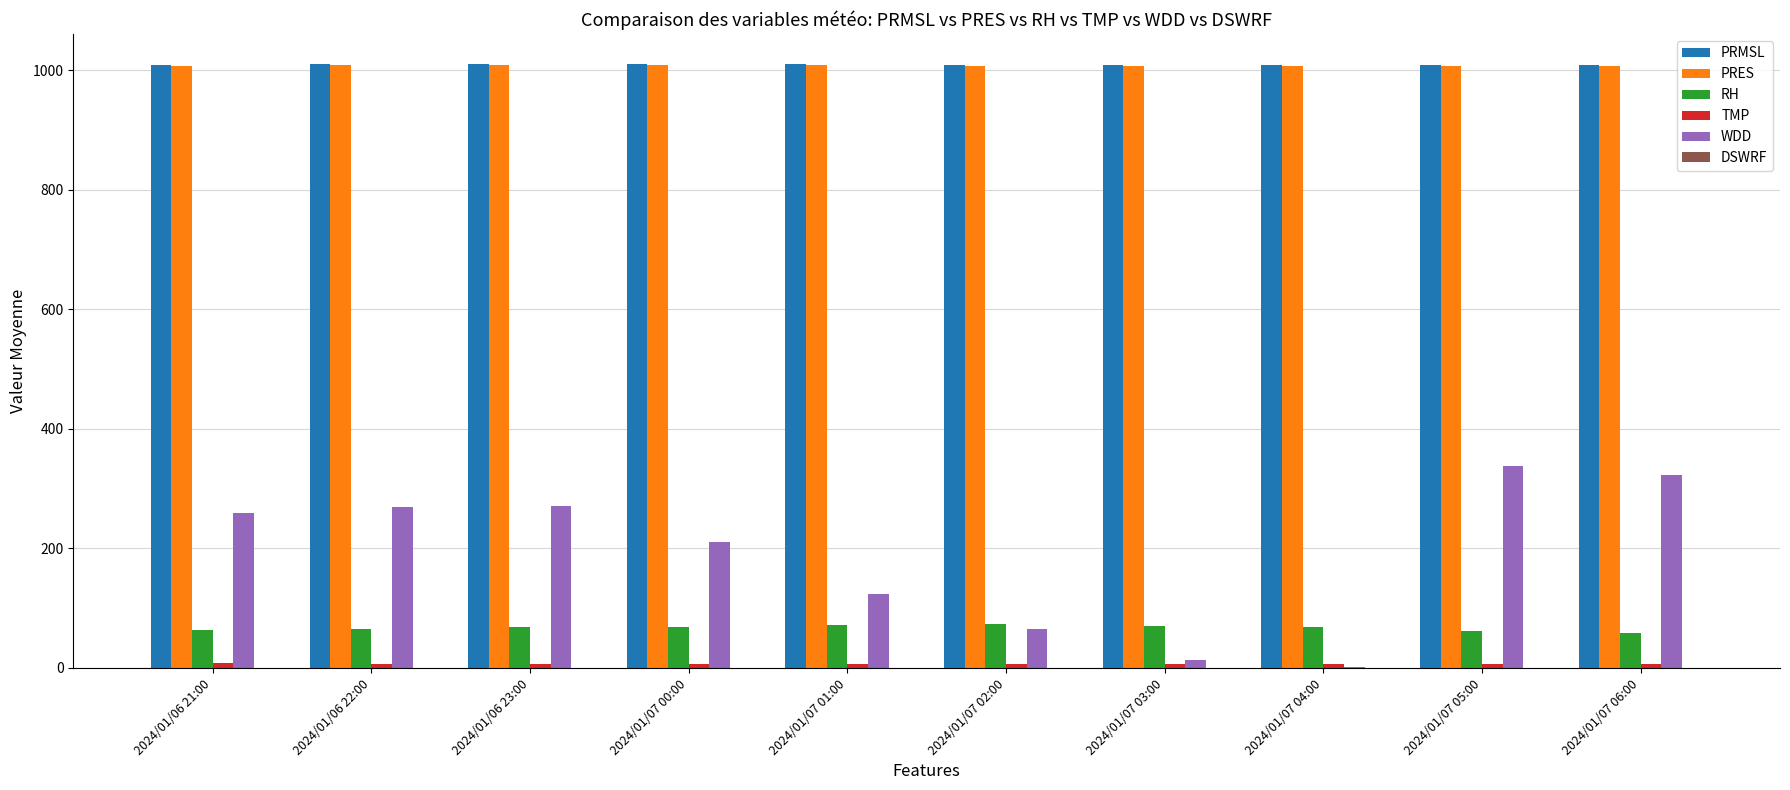

The WDD series shows 358.6 at 2024/01/06 23:00. True or false?

False